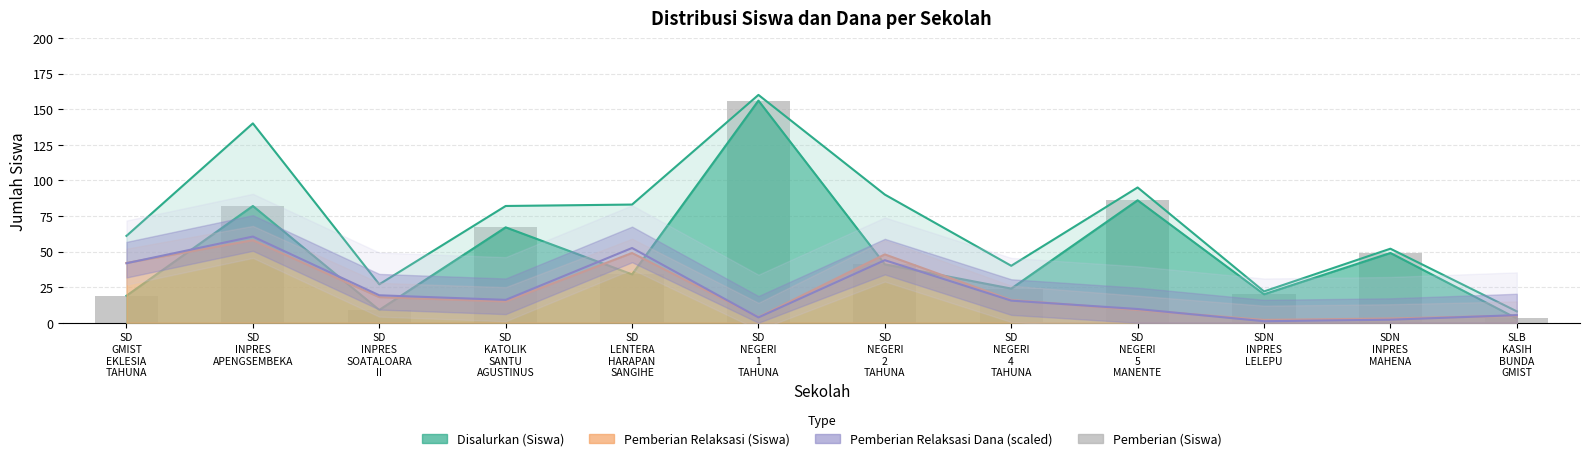

The chart shows a value of 1 at SLB
KASIH
BUNDA
GMIST. True or false?

False